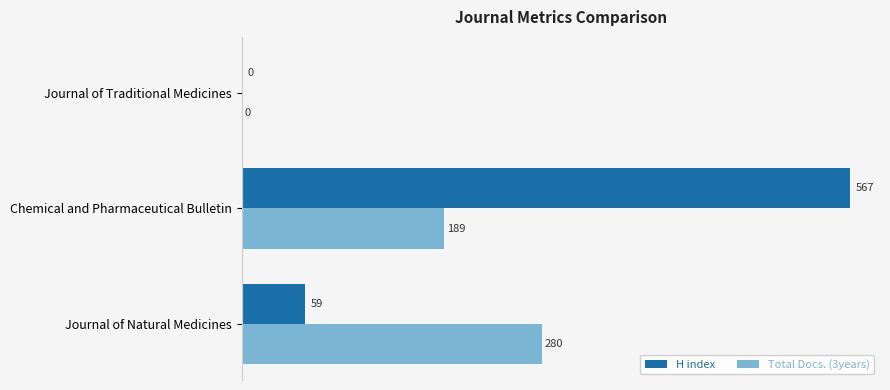

Which series has the largest total across all categories?

H index